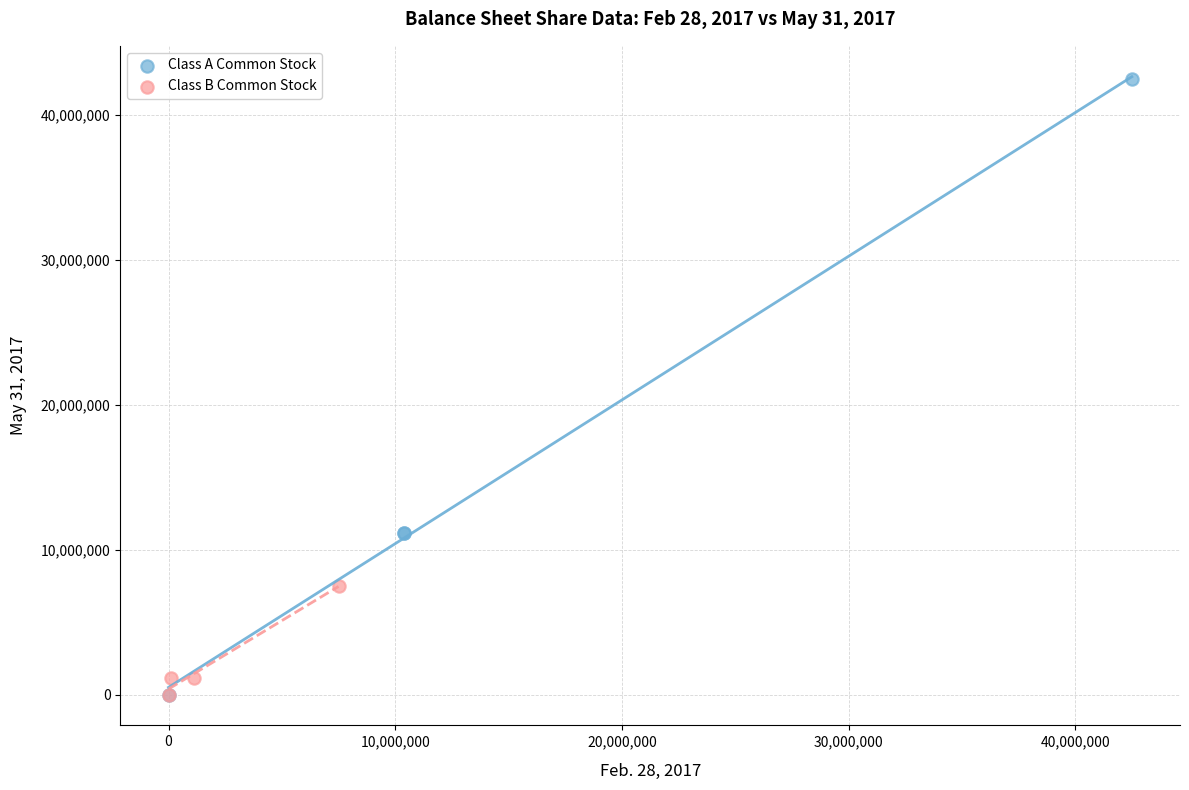

What are all the series names shown in the legend?

Class A Common Stock, Class B Common Stock